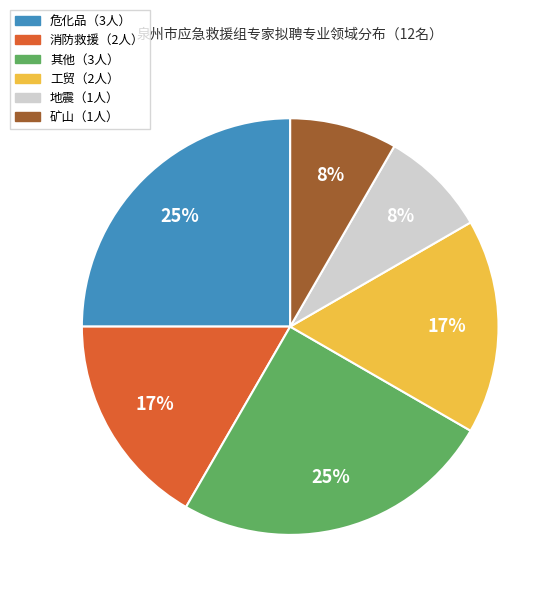

To the nearest percent, what is the average slice percentage?

17%